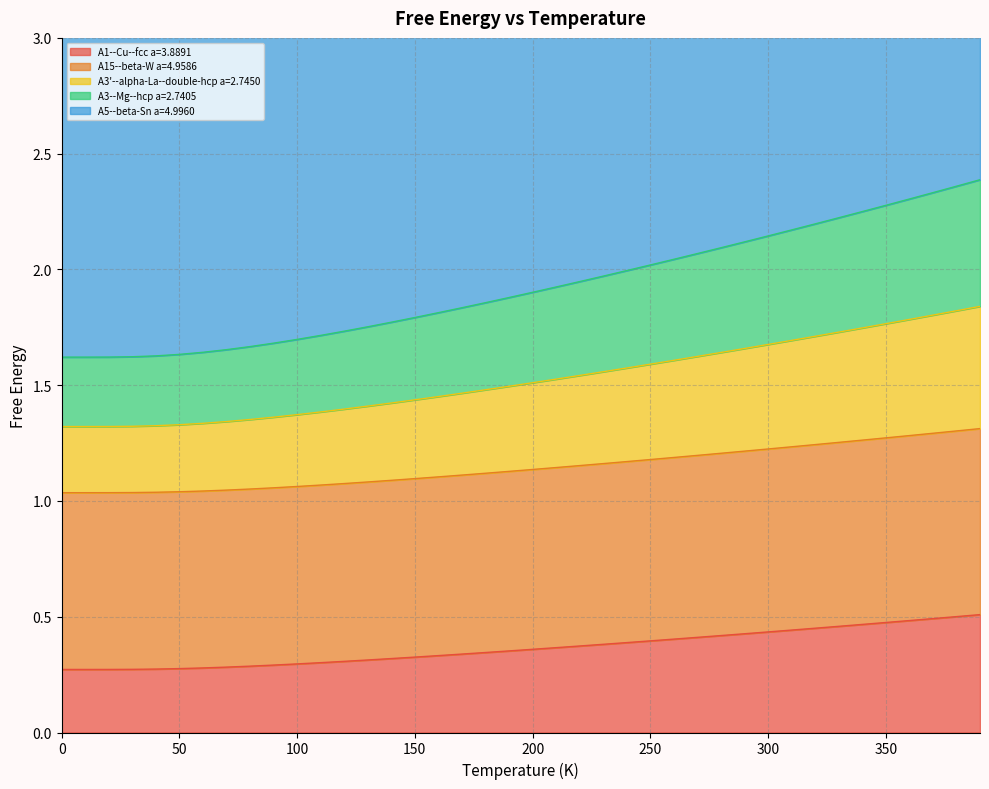

In A15--beta-W a=4.9586, how many points are lower than both neighbors (excluding endpoints)?

1